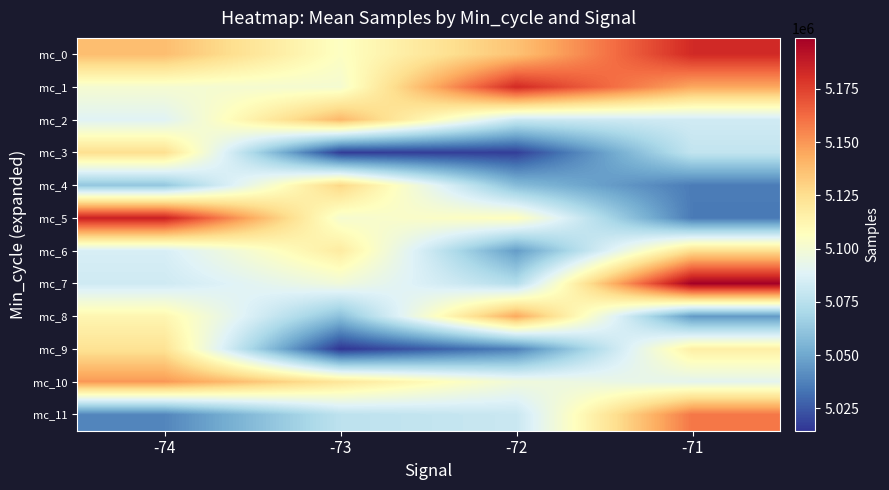

What is the total value across all series at -74?

61291829.0